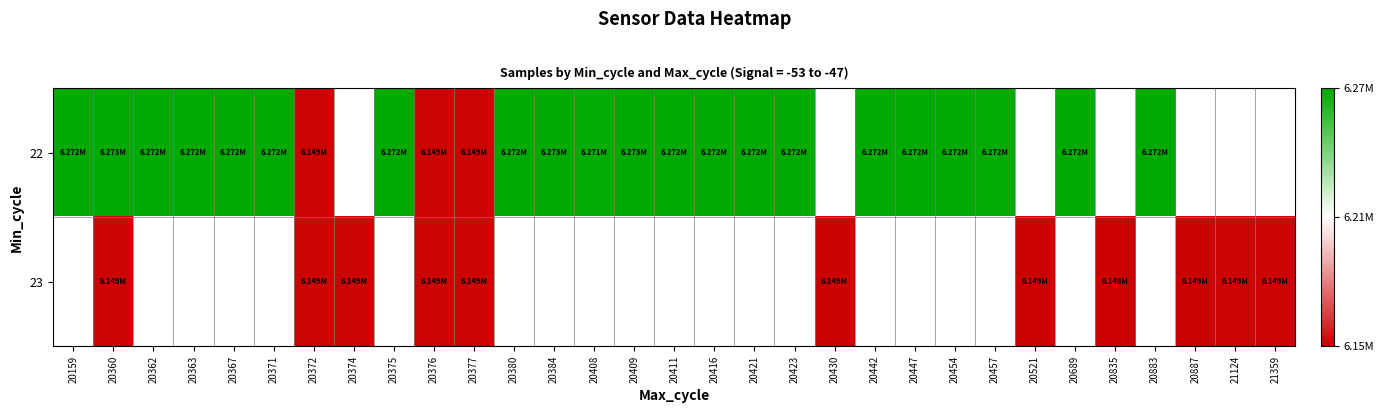

Is it true that 23 equals 6149294.0 at 20377?

True